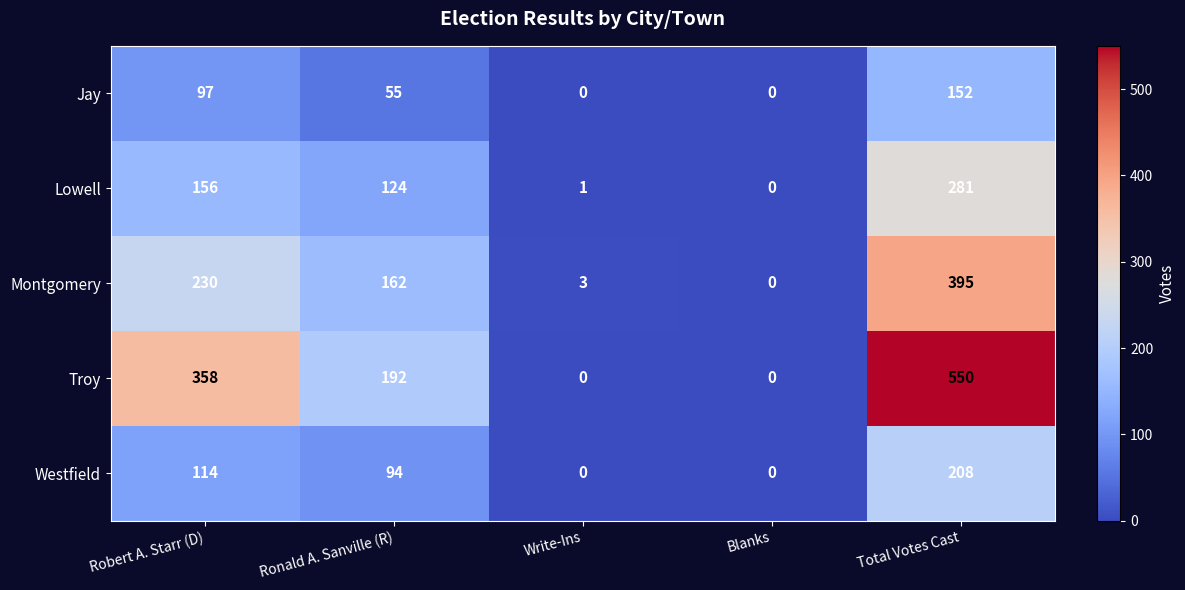

At how many categories does at least one series exceed 507?

1